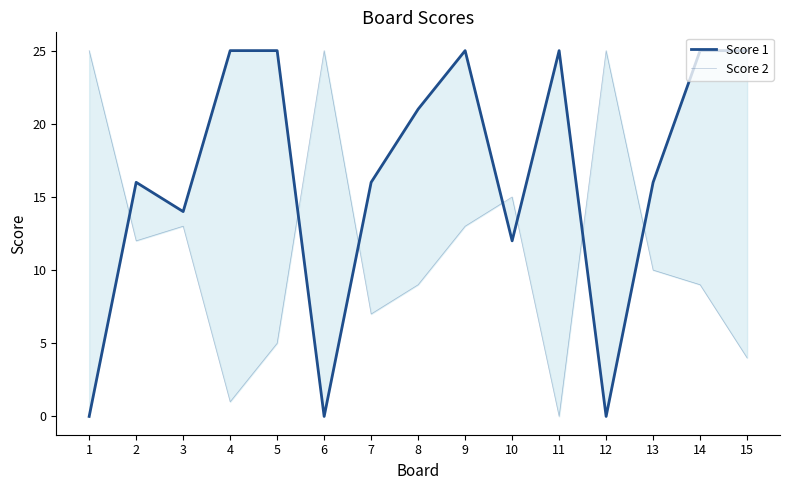

Reading left to right, what are all the values shown in this chart?

Score 1: 0	16	14	25	25	0	16	21	25	12	25	0	16	25	25
Score 2: 25	12	13	1	5	25	7	9	13	15	0	25	10	9	4